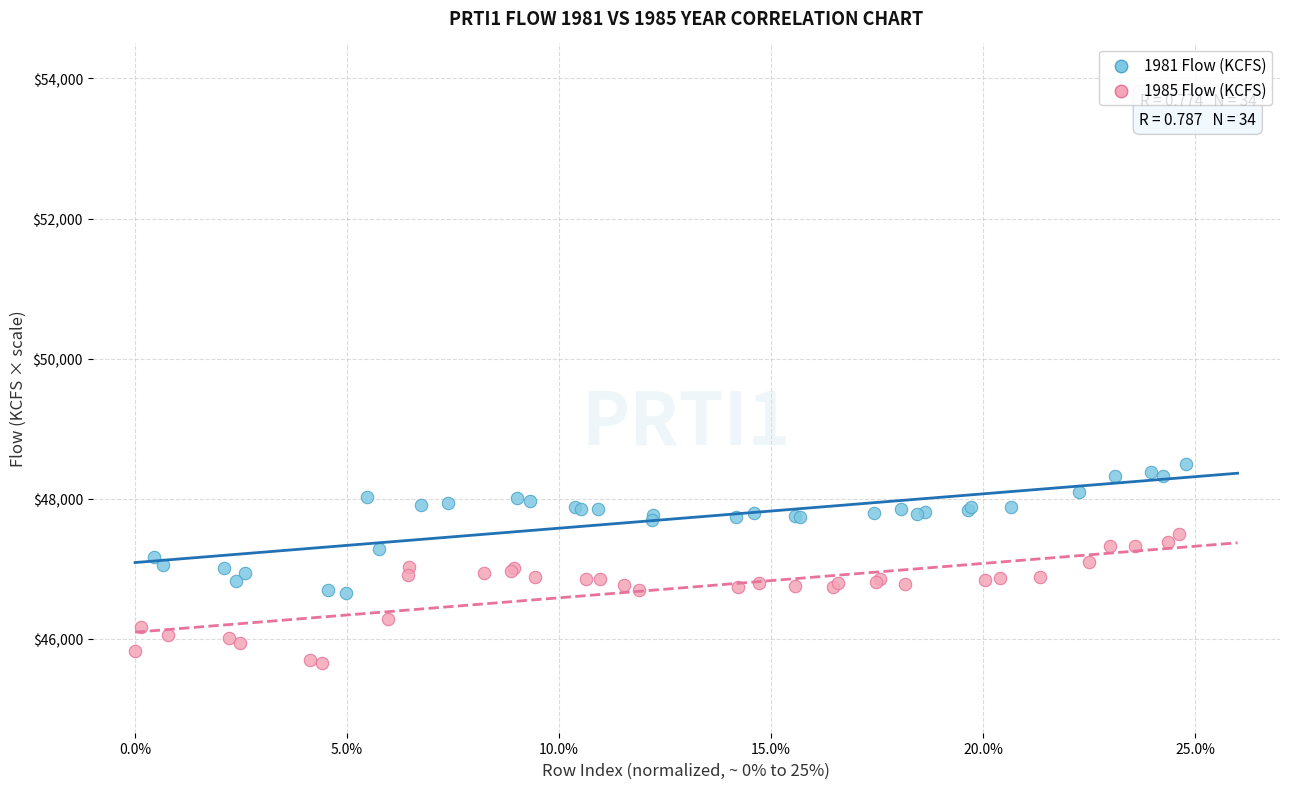

What are all the series names shown in the legend?

1981 Flow (KCFS), 1985 Flow (KCFS)